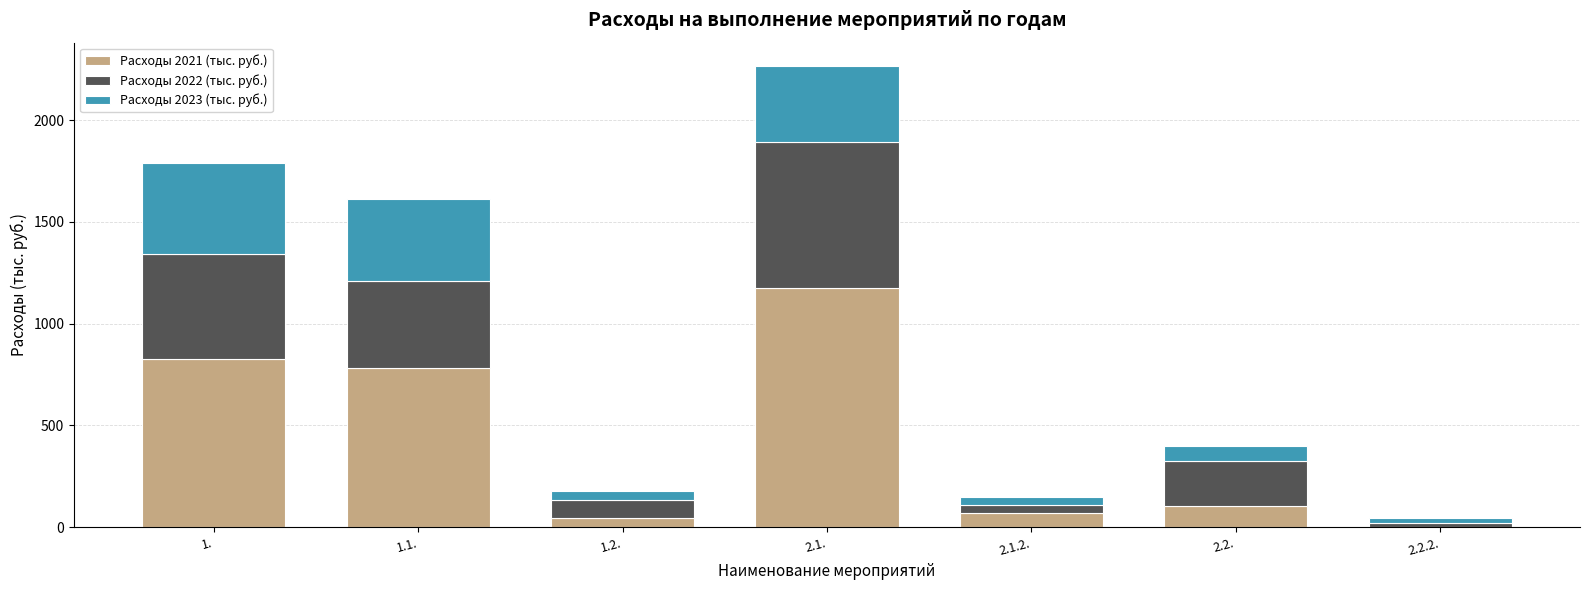

Count the number of data series in this chart.

3